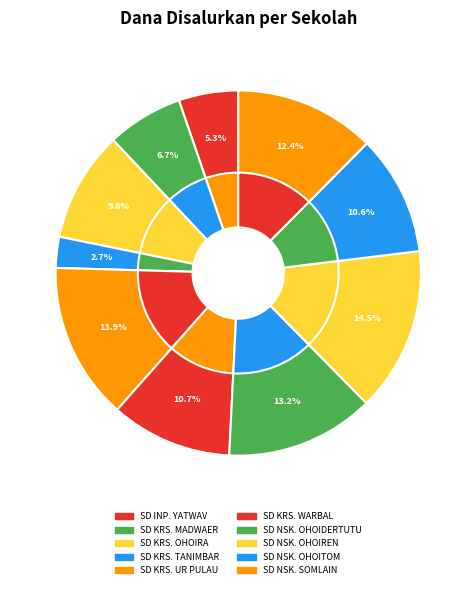

What is the ratio of the value at SD KRISTEN OHOIRA to the value at SD KRISTEN UR PULAU?

0.7